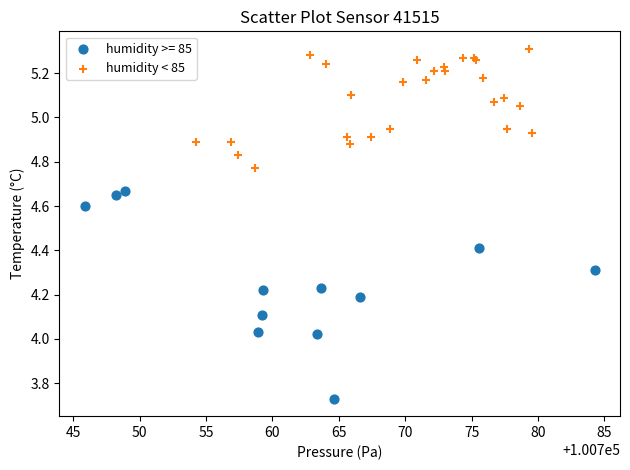

Which series reaches the minimum Y coordinate?

humidity >= 85